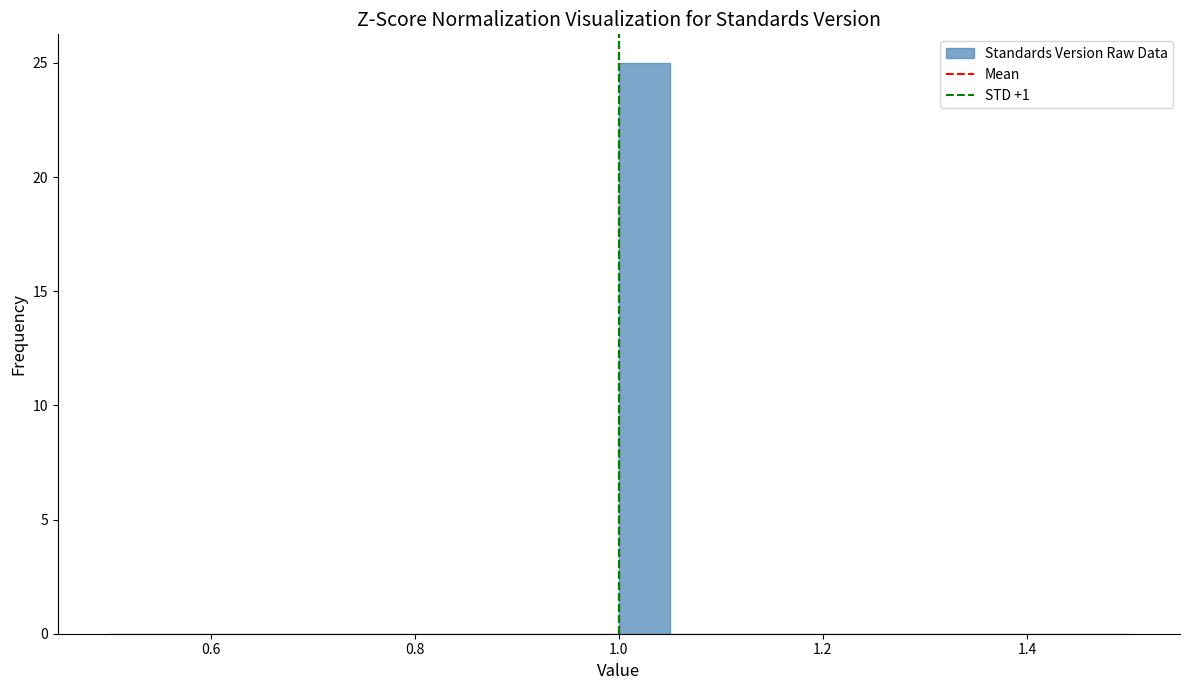

Around what value on the x-axis is the tallest bar? Give the approximate position of its centre, as read against the axis.

1.02